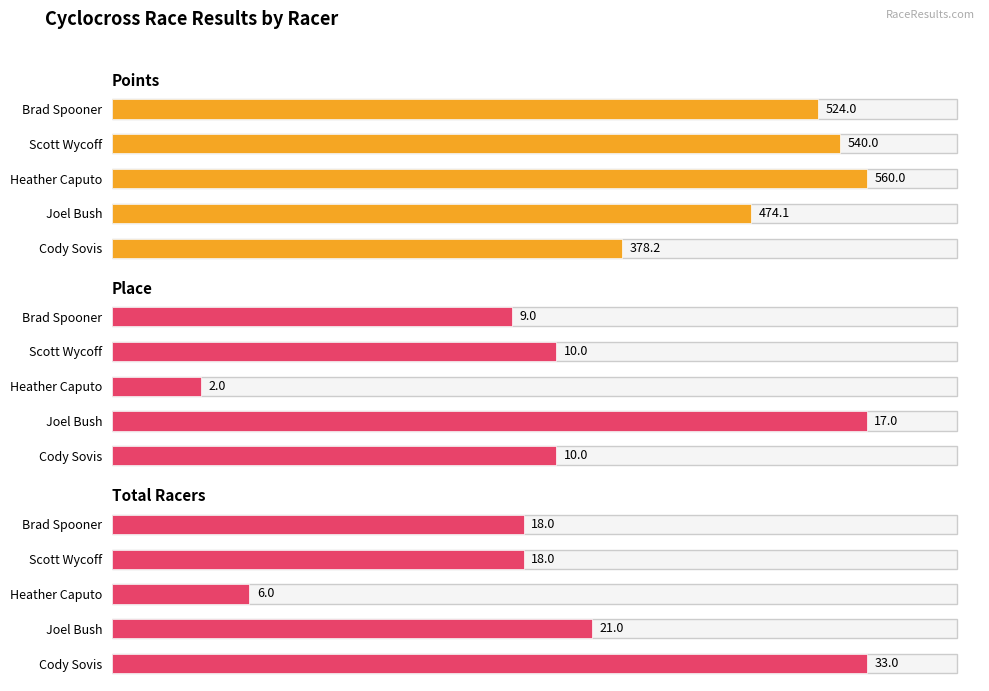

At Cody Sovis, list the series in order from smallest to largest.

Place, Total Racers, Points